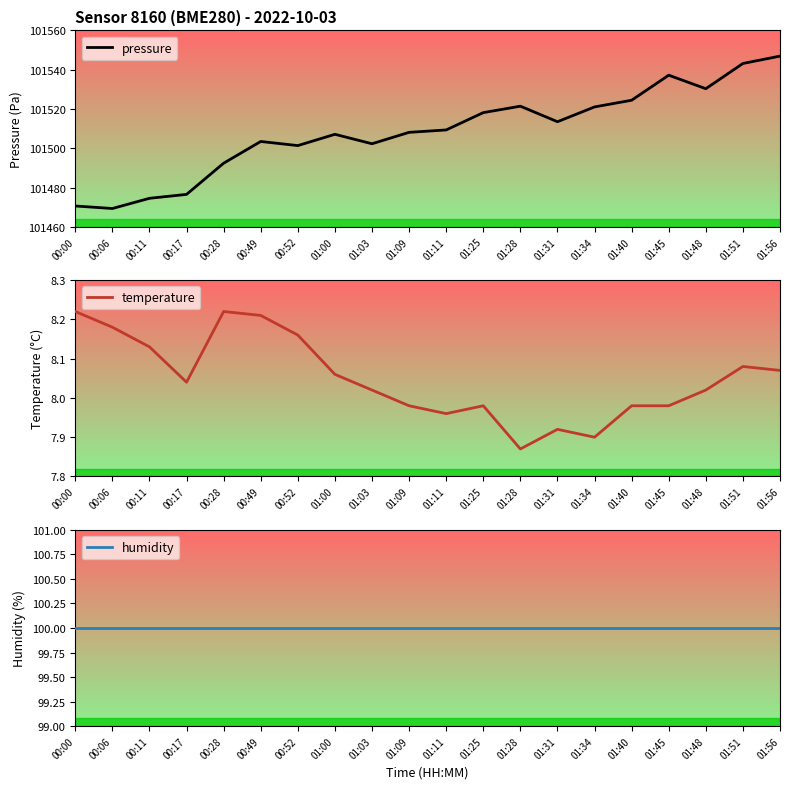

Reading right to left, what are all the values shown in this chart?

pressure: 101546.9	101543.2	101530.3	101537.2	101524.4	101521.0	101513.5	101521.4	101518.1	101509.3	101508.1	101502.3	101507.1	101501.3	101503.4	101492.4	101476.5	101474.5	101469.3	101470.6
temperature: 8.1	8.1	8.0	8.0	8.0	7.9	7.9	7.9	8.0	8.0	8.0	8.0	8.1	8.2	8.2	8.2	8.0	8.1	8.2	8.2
humidity: 100.0	100.0	100.0	100.0	100.0	100.0	100.0	100.0	100.0	100.0	100.0	100.0	100.0	100.0	100.0	100.0	100.0	100.0	100.0	100.0